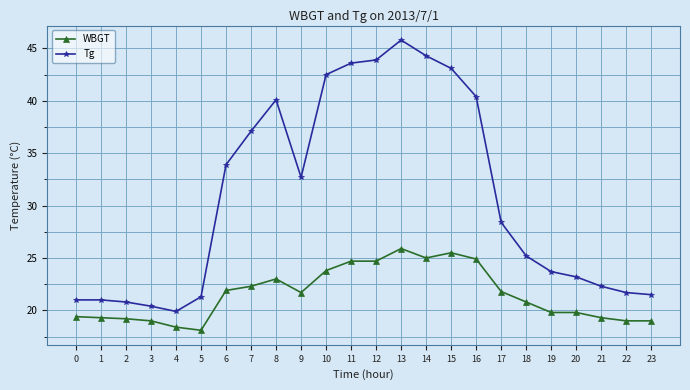

True or false: Tg and WBGT cross at least once.

False